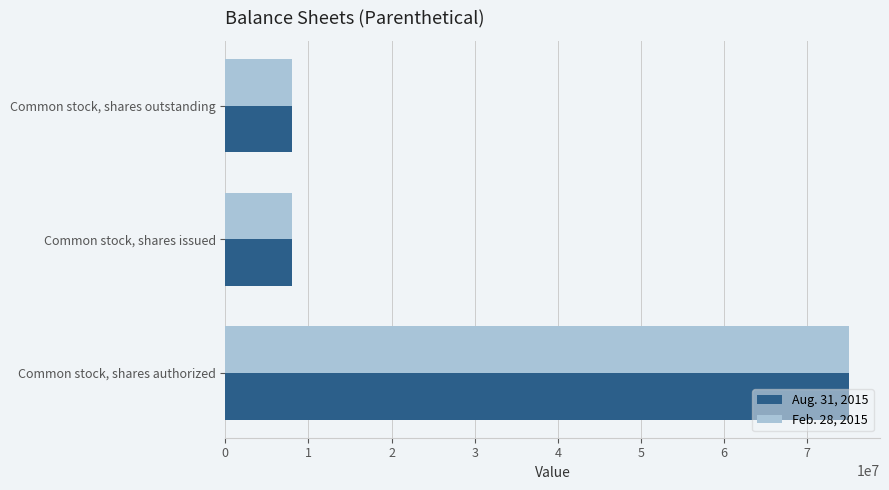

Is it true that Aug. 31, 2015 equals 75000000 at Common stock, shares authorized?

True